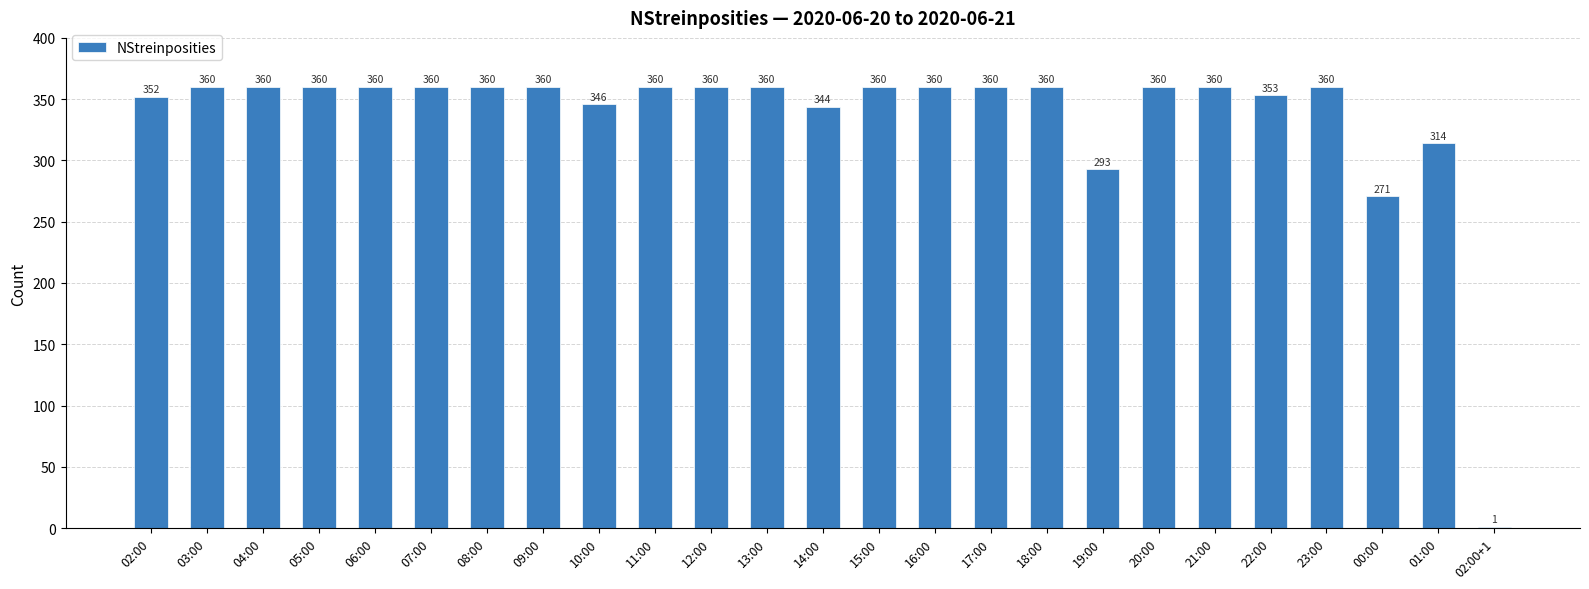

What value does the data have at 08:00, to the nearest 50?

350